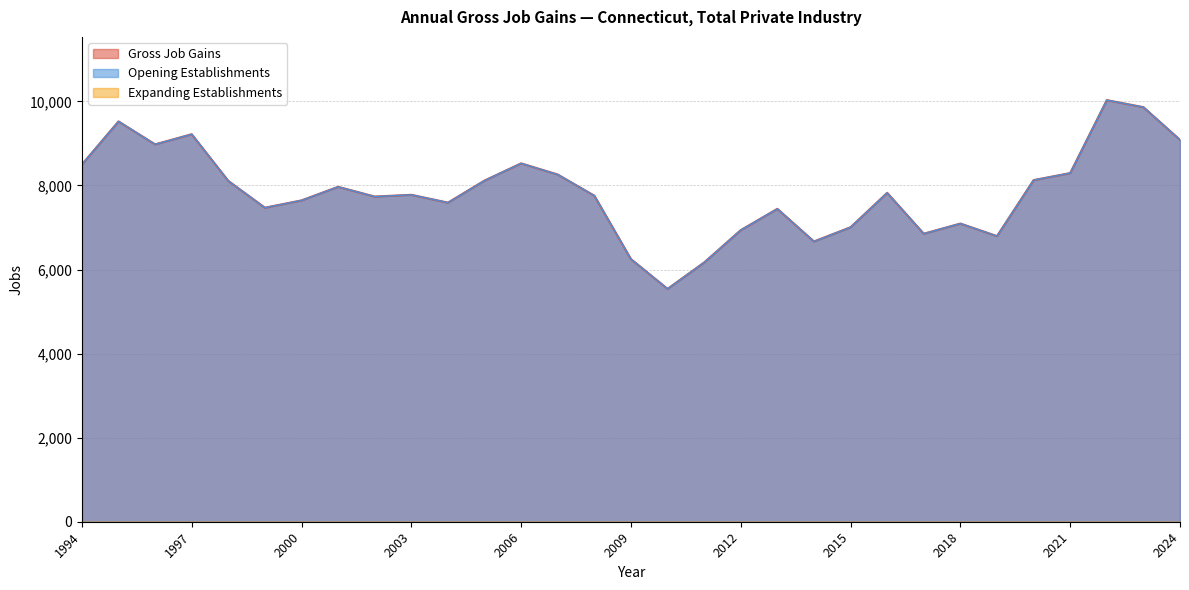

At which category does the chart reach its peak across all series?

2022